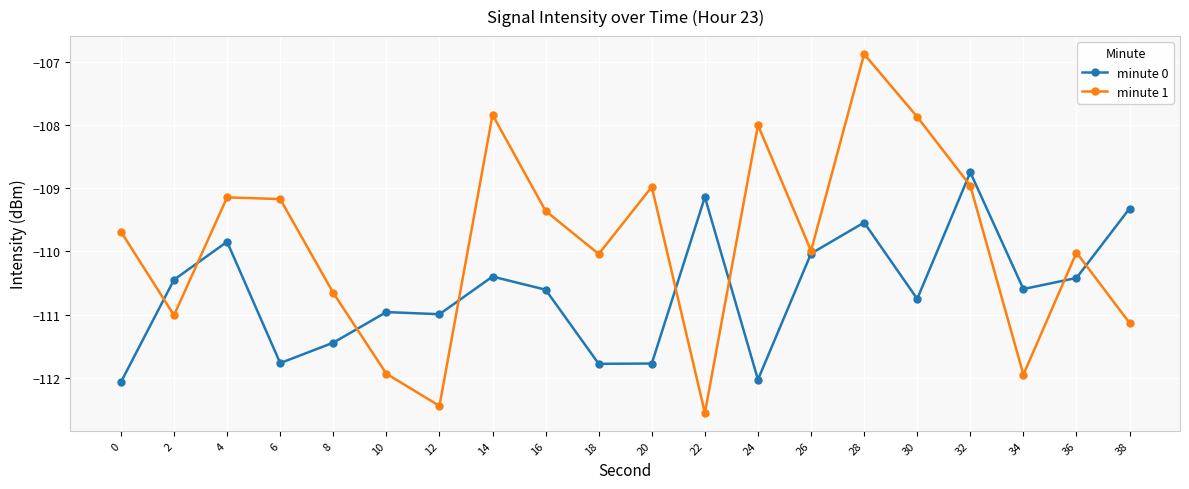

Where is the first local maximum for minute 0?

4